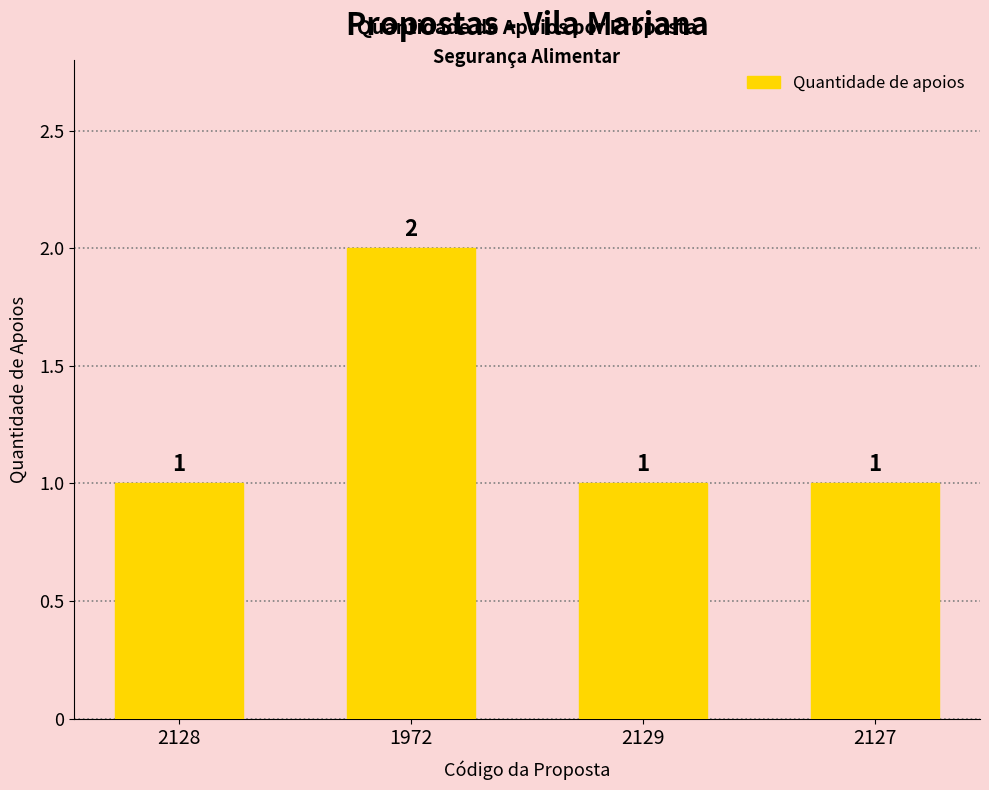

Is it true that the value at 2129 is 0?

False